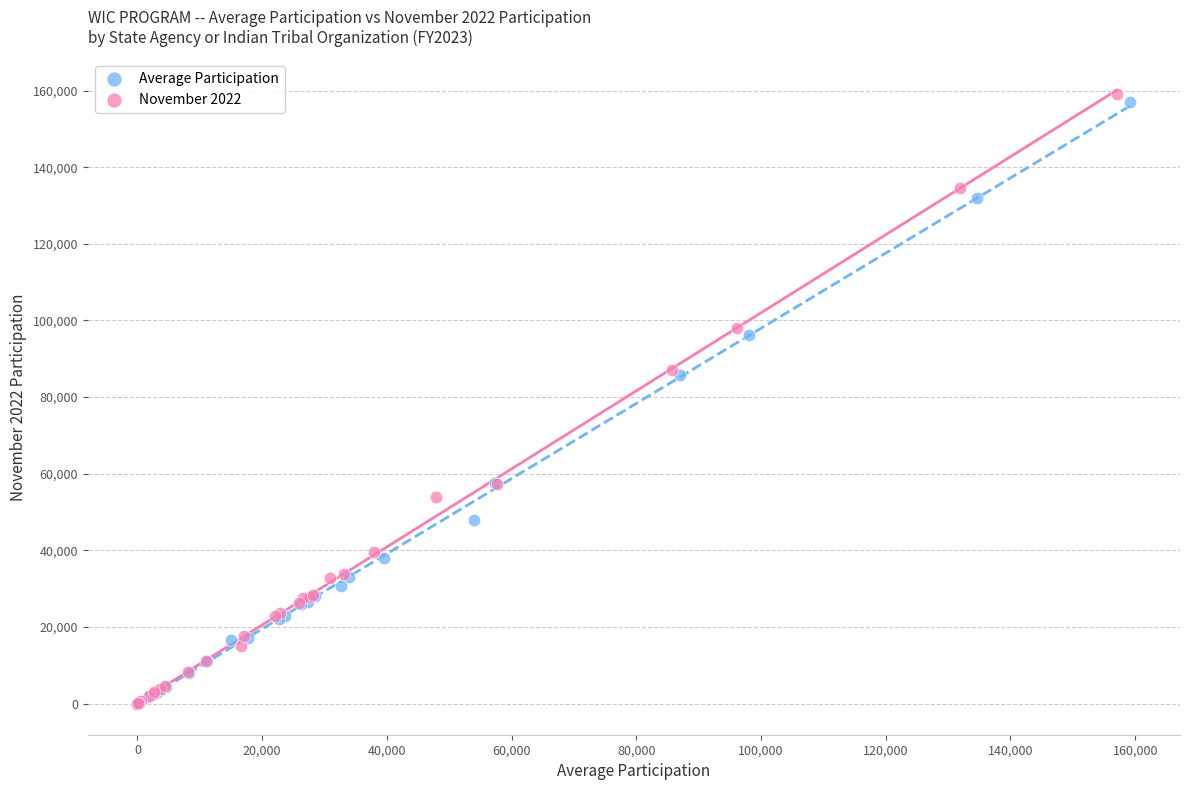

Which series has the widest spread of Y values?

November 2022